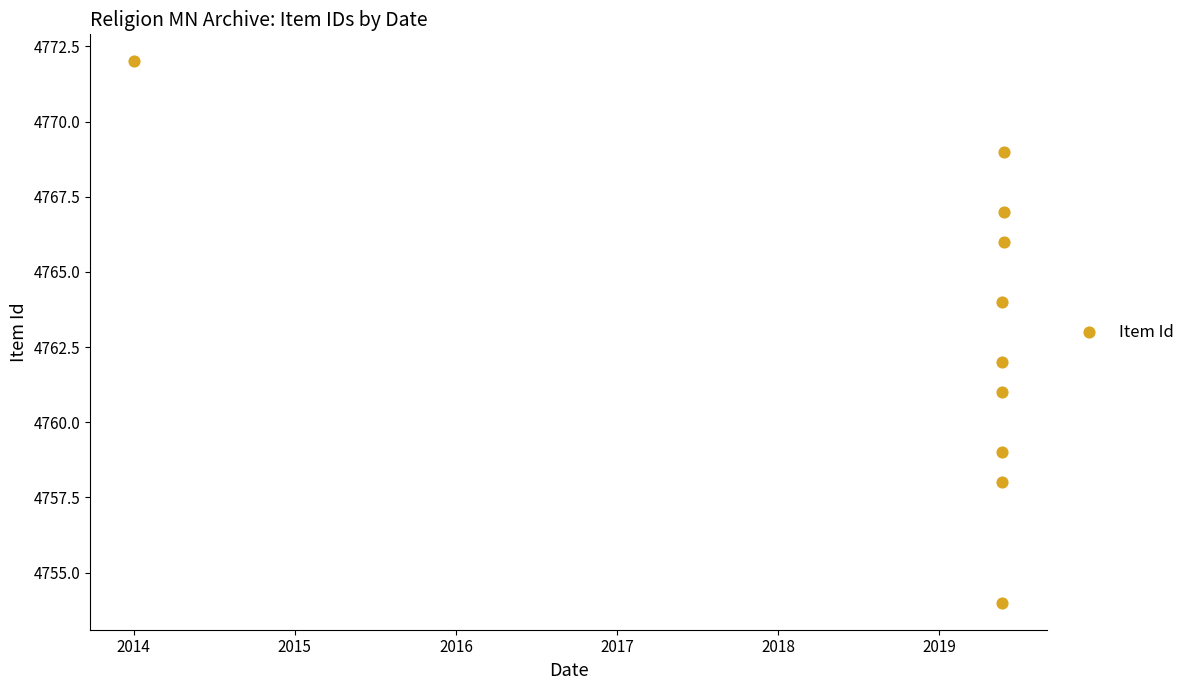

What is the range of Y values (max minus min)?

18